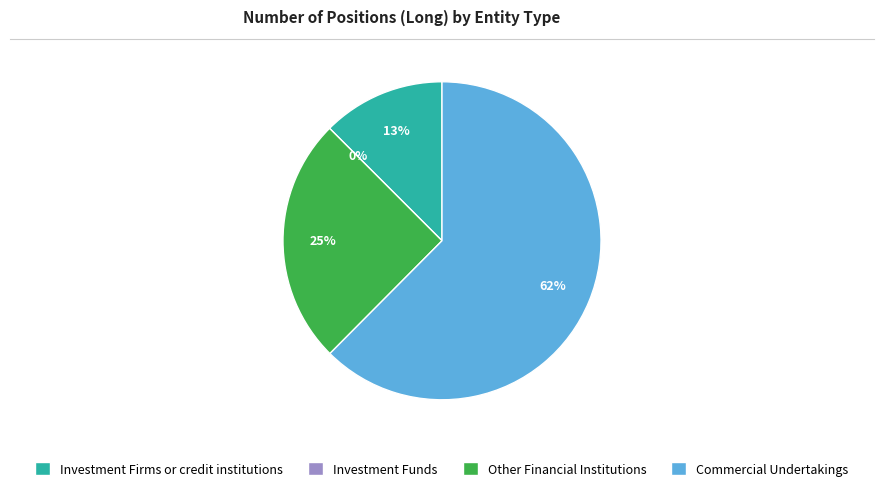

How many segments does this pie chart have?

4